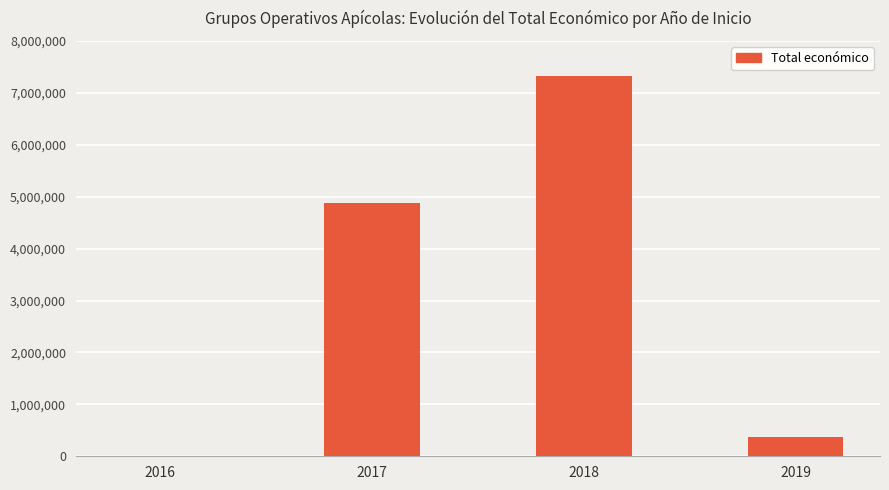

Reading right to left, extract all data points from this chart.

379920	7323432	4874345	6000